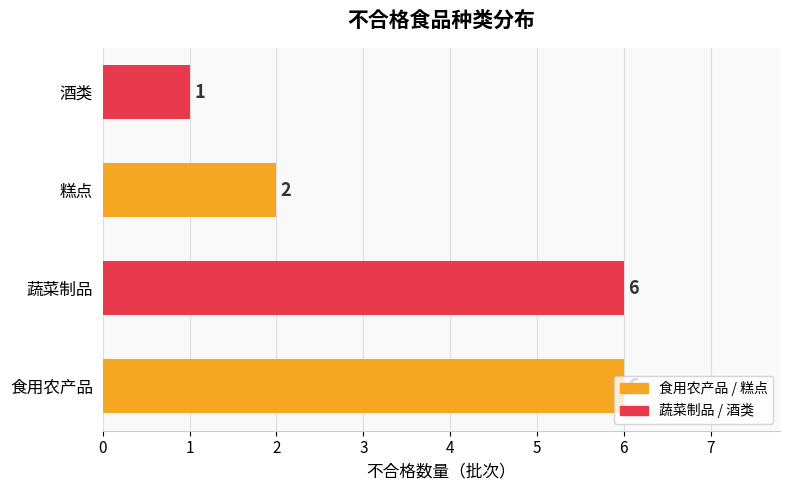

At which category does the chart reach its minimum across all series?

酒类